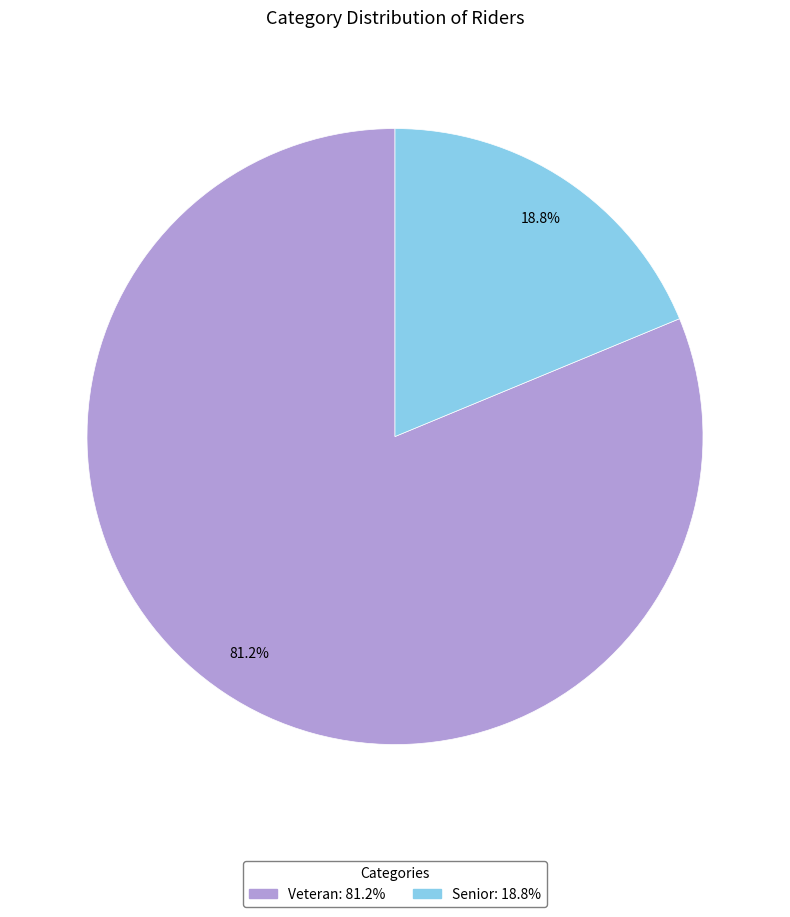

True or false: Veteran accounts for 81% of the total.

True